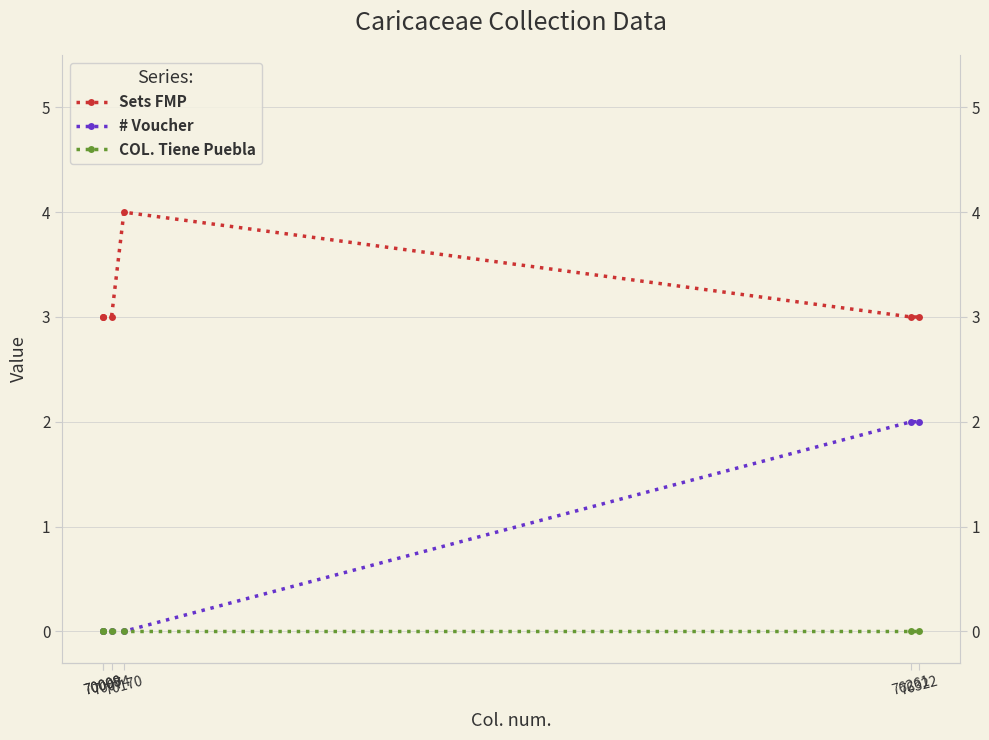

How many distinct data groups are displayed?

3